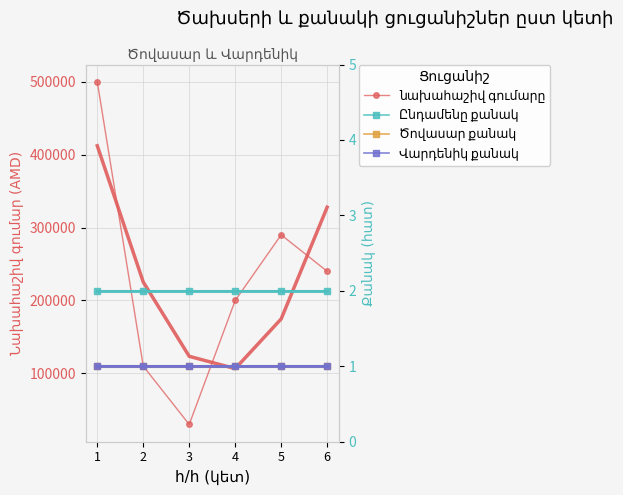

What is the total value across all series at 4?

200004